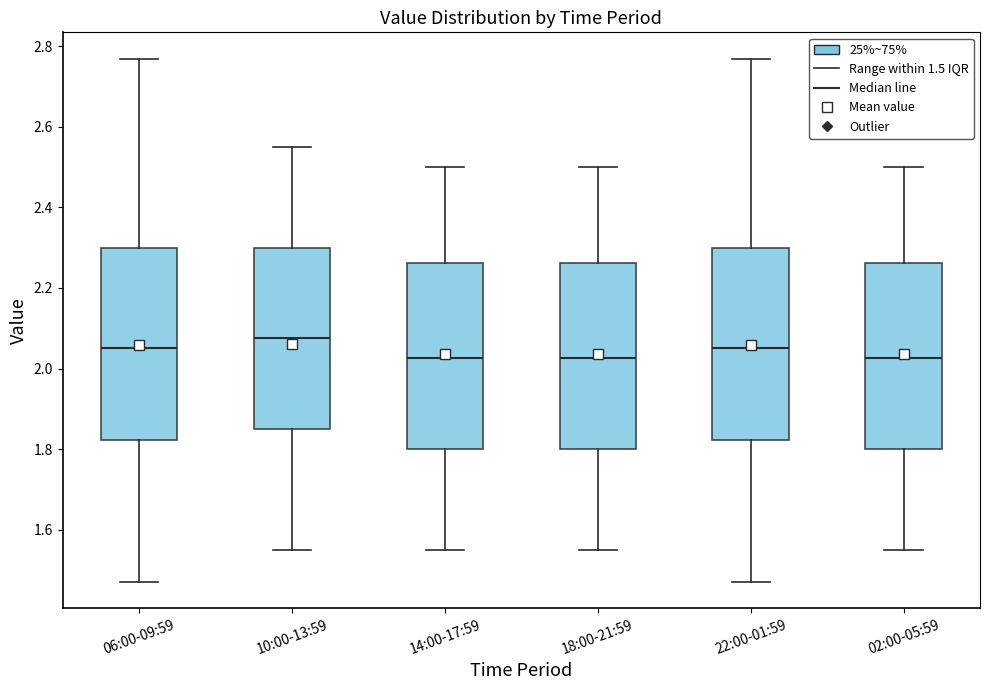

Where is the upper edge of the box for 02:00-05:59 on the y-axis? The values are not printed on the chart, so give them approximately, as read against the axis.

2.26